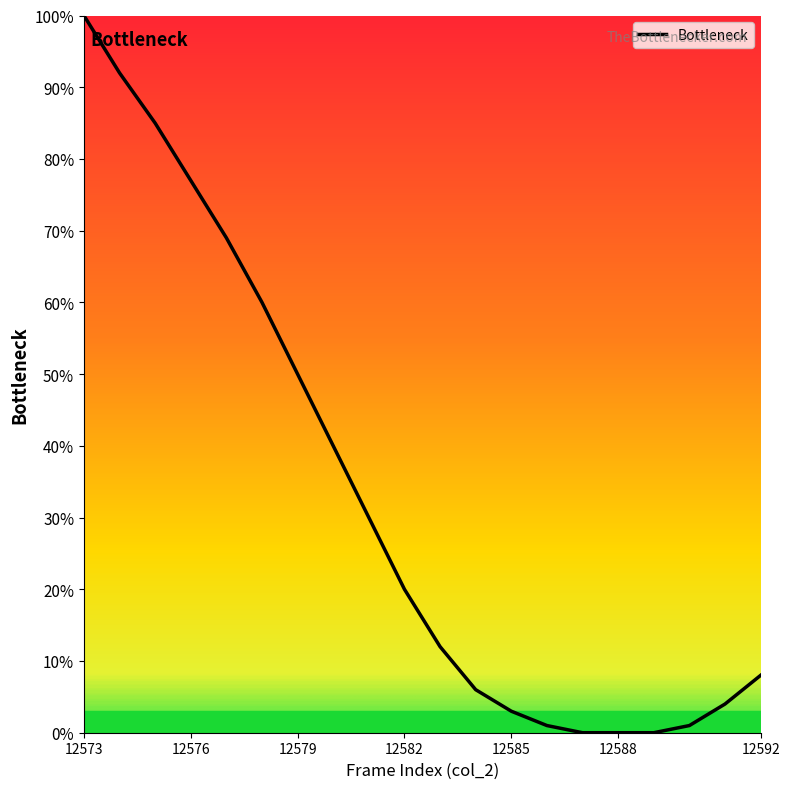

What is the difference between the maximum and minimum values?

100